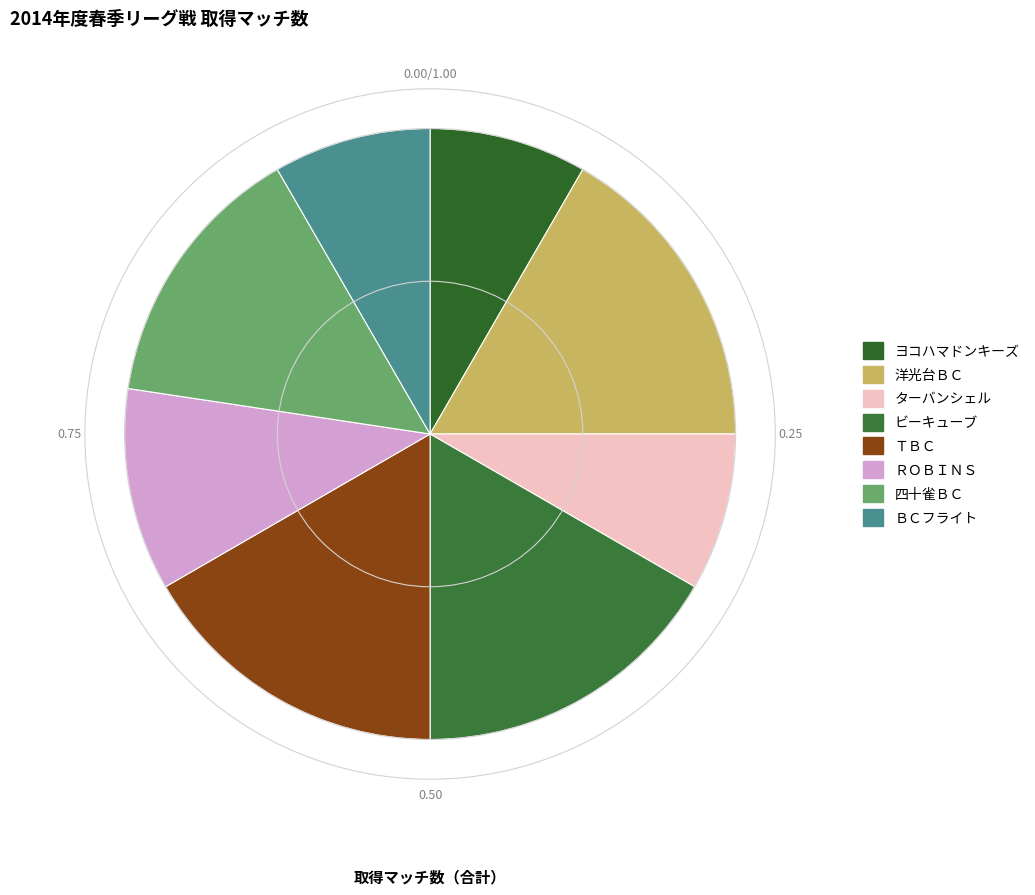

What percentage is the ターバンシェル slice, to the nearest percent?

8%